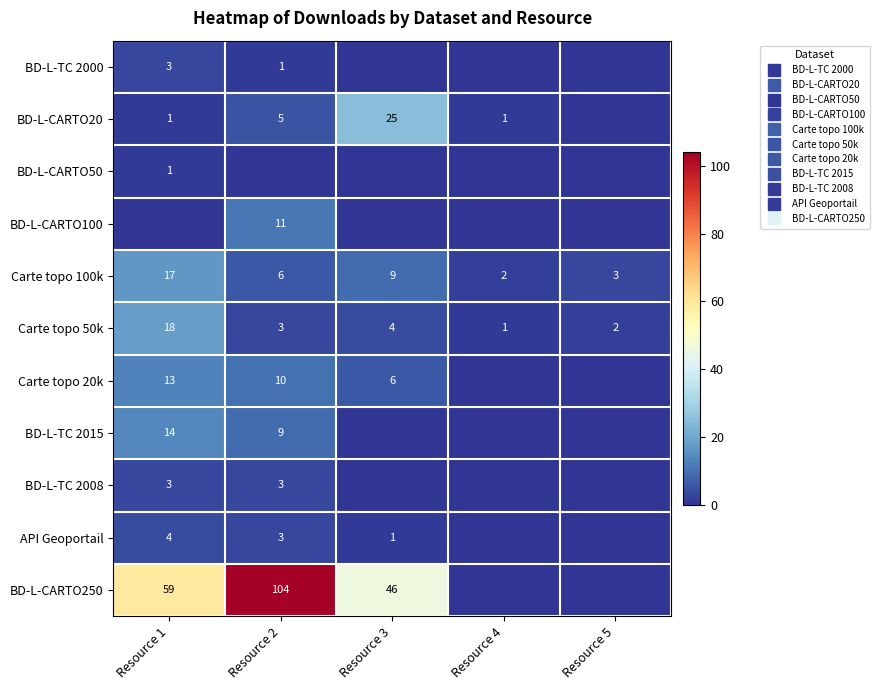

What is the average value of the Carte topo 20k series?

6